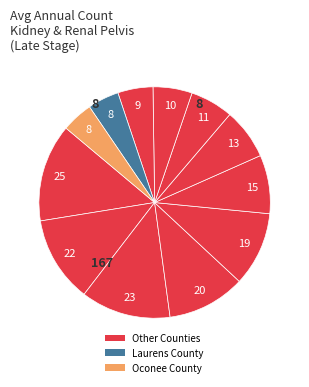

Is there a majority slice in this chart?

No